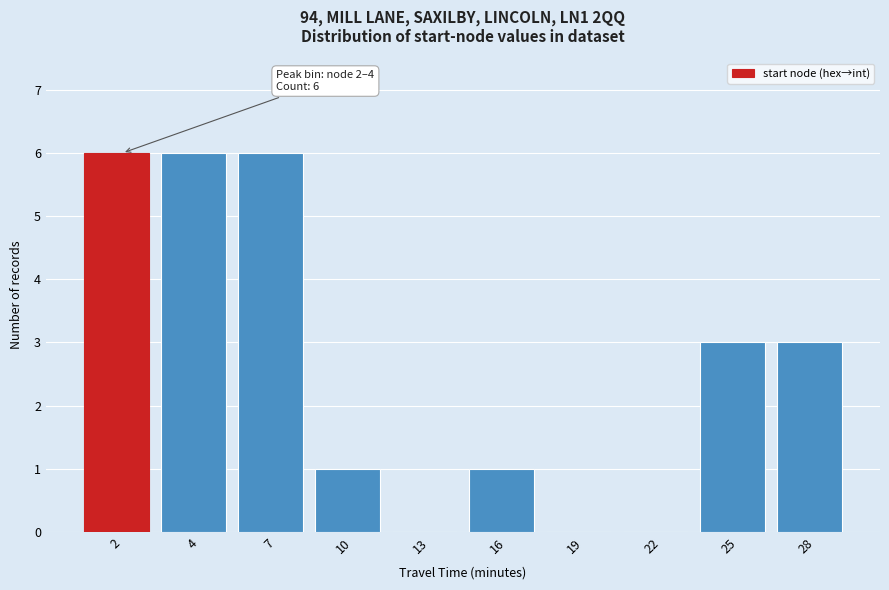

Reading right to left, list all the values displayed in this chart.

28=3	25=3	22=0	19=0	16=1	13=0	10=1	7=6	4=6	2=6